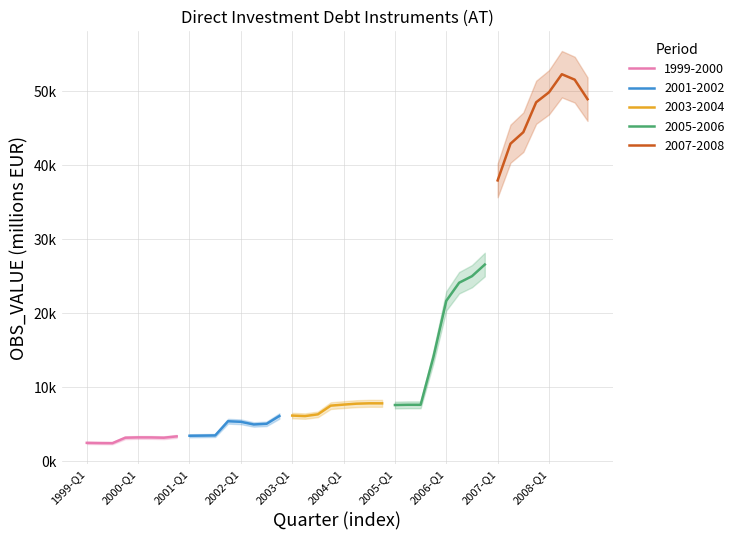

How many data points in 1999-Q1 to 2003-Q4 are less than 3503?

10